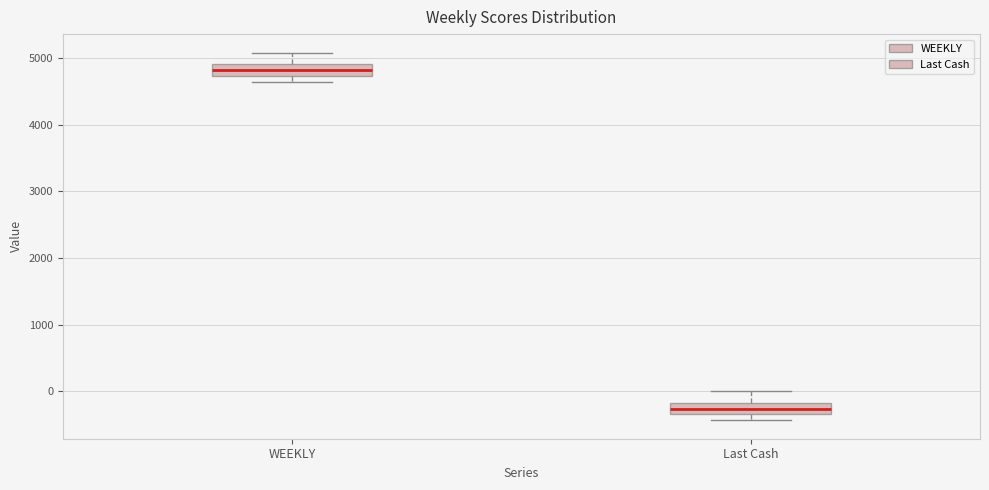

Reading left to right, transcribe this box plot: for each box, give where its median line is, the range the box spans, and where its two whiskers end, as read against the y-axis. The values are not printed on the chart, so give them approximately, as read against the axis.

WEEKLY: median 4800, box 4700 to 4900, whiskers 4600 to 5100
Last Cash: median -300 (inside the box), box -300 to -200, whiskers -400 to 0